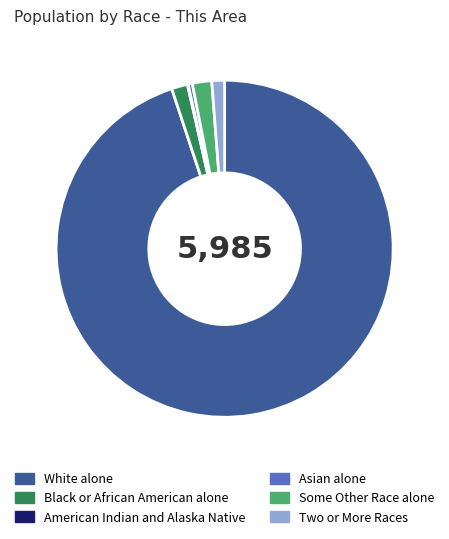

Do White alone and Black or African American alone together represent more than half of the pie?

Yes